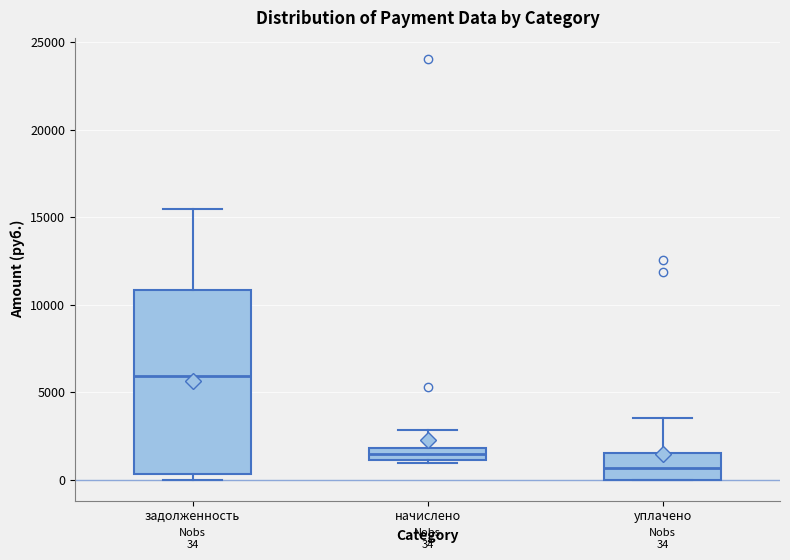

Which box has the lowest median line?

уплачено